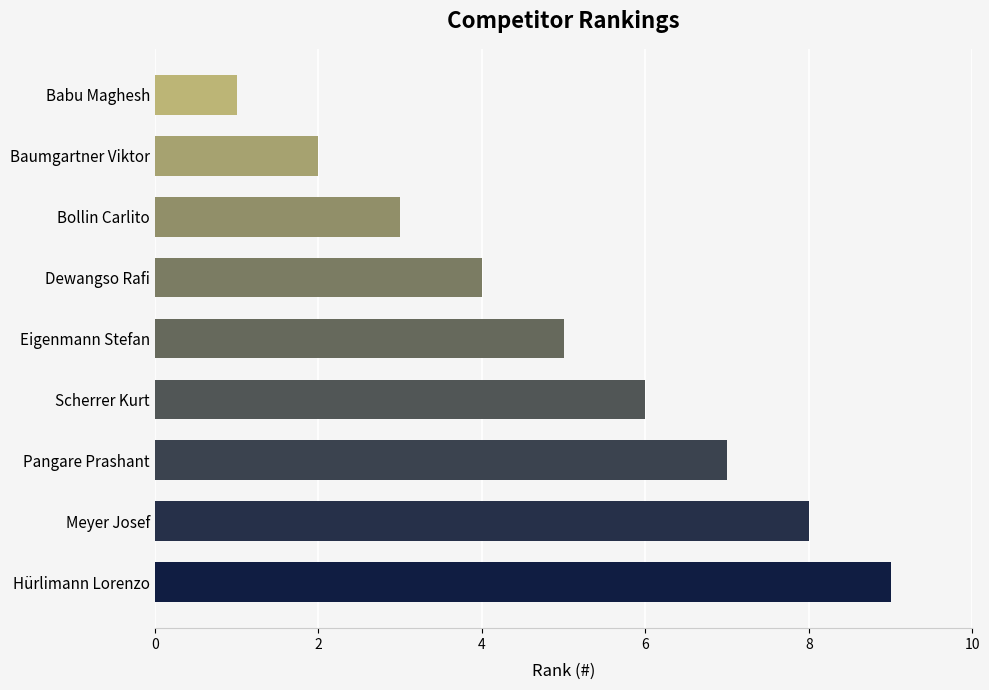

How many distinct data groups are displayed?

1